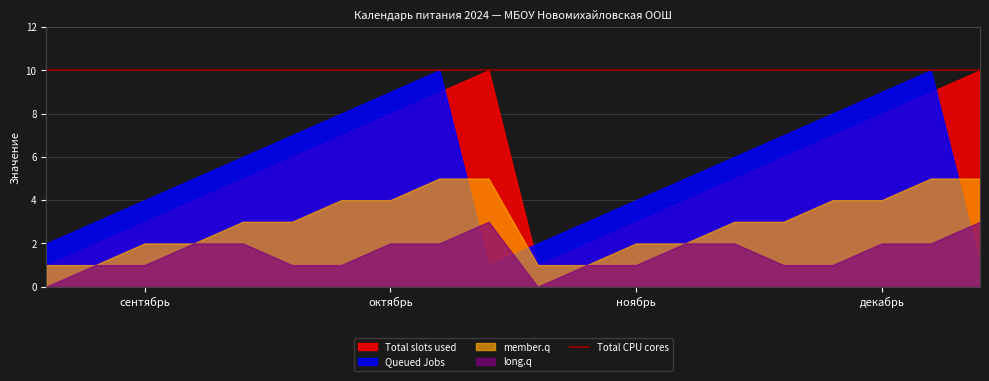

Reading left to right, extract all data points from this chart.

Total slots used: 1=1	2=2	3=3	4=4	5=5	6=6	7=7	8=8	9=9	10=10	11=1	12=2	13=3	14=4	15=5	16=6	17=7	18=8	19=9	20=10
Queued Jobs: 1=2	2=3	3=4	4=5	5=6	6=7	7=8	8=9	9=10	10=1	11=2	12=3	13=4	14=5	15=6	16=7	17=8	18=9	19=10	20=1
member.q: 1=1	2=1	3=2	4=2	5=3	6=3	7=4	8=4	9=5	10=5	11=1	12=1	13=2	14=2	15=3	16=3	17=4	18=4	19=5	20=5
long.q: 1=0	2=1	3=1	4=2	5=2	6=1	7=1	8=2	9=2	10=3	11=0	12=1	13=1	14=2	15=2	16=1	17=1	18=2	19=2	20=3
Total CPU cores: 1=10	2=10	3=10	4=10	5=10	6=10	7=10	8=10	9=10	10=10	11=10	12=10	13=10	14=10	15=10	16=10	17=10	18=10	19=10	20=10